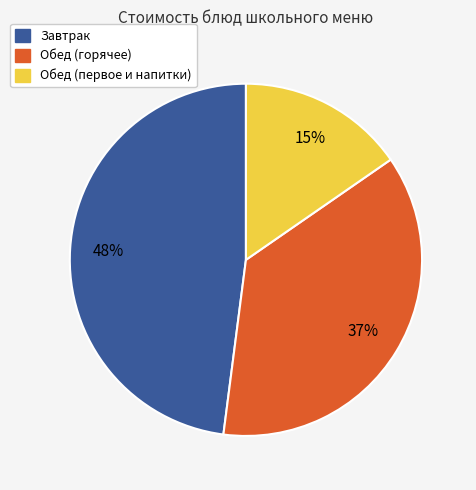

Does any single category account for the majority?

No